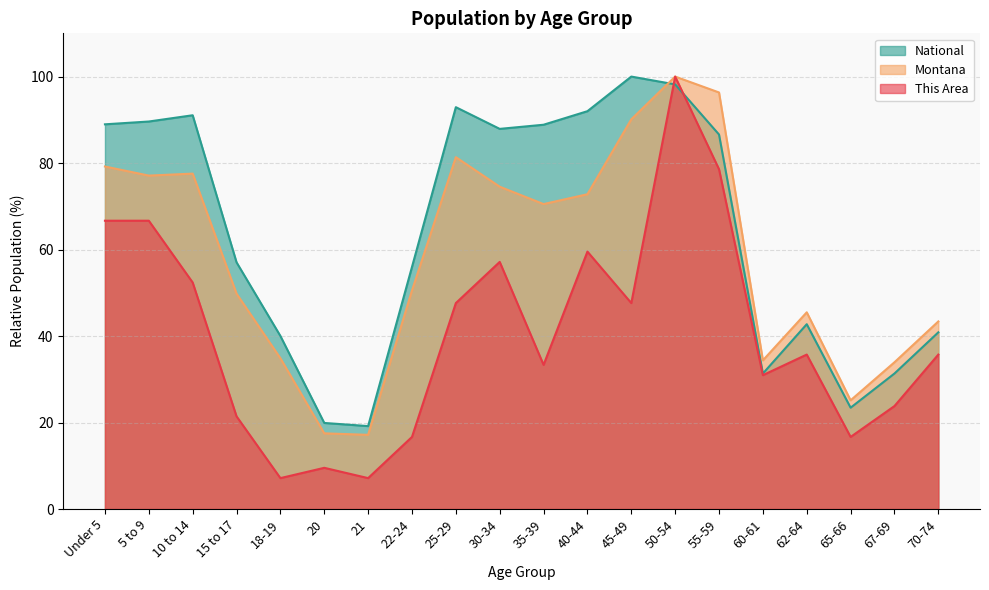

At how many categories does at least one series exceed 58?

10